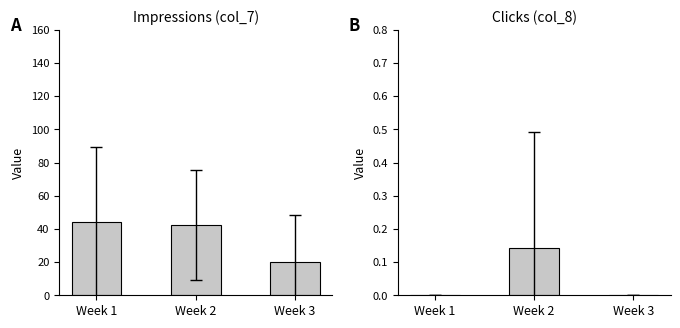

True or false: col_7 has a value of 20.3 at Week 3.

True